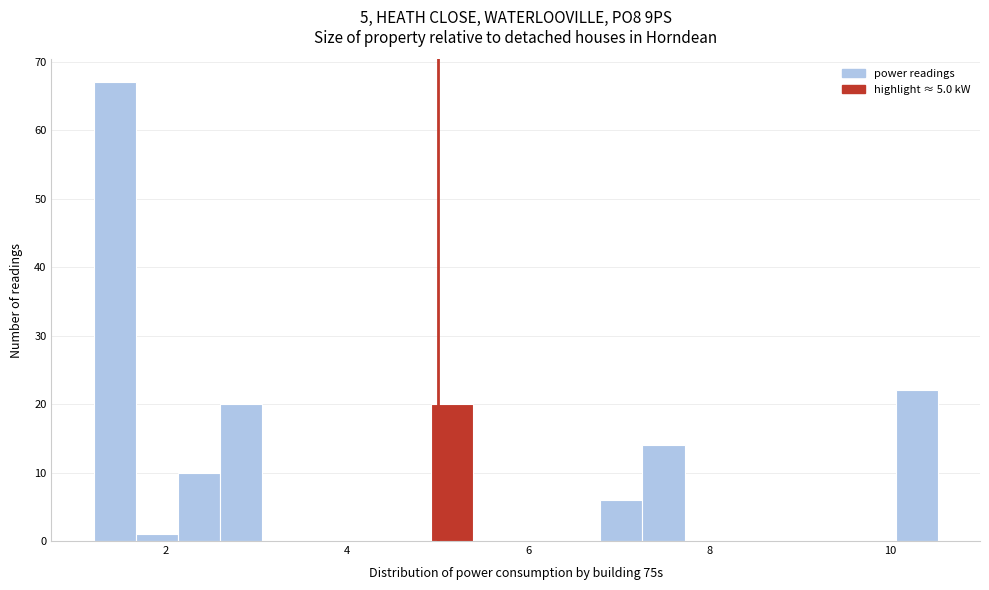

Read against the x-axis, roughly where is the centre of the tallest bar?

1.4